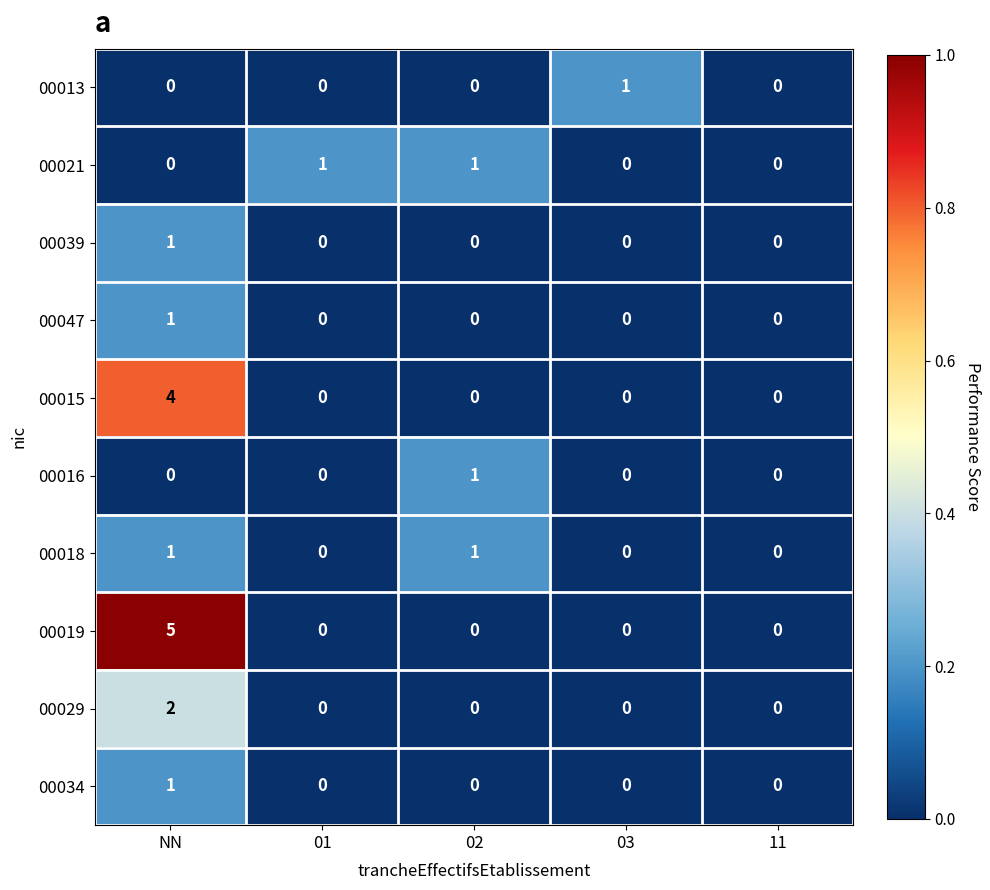

At which category does the chart reach its peak across all series?

NN